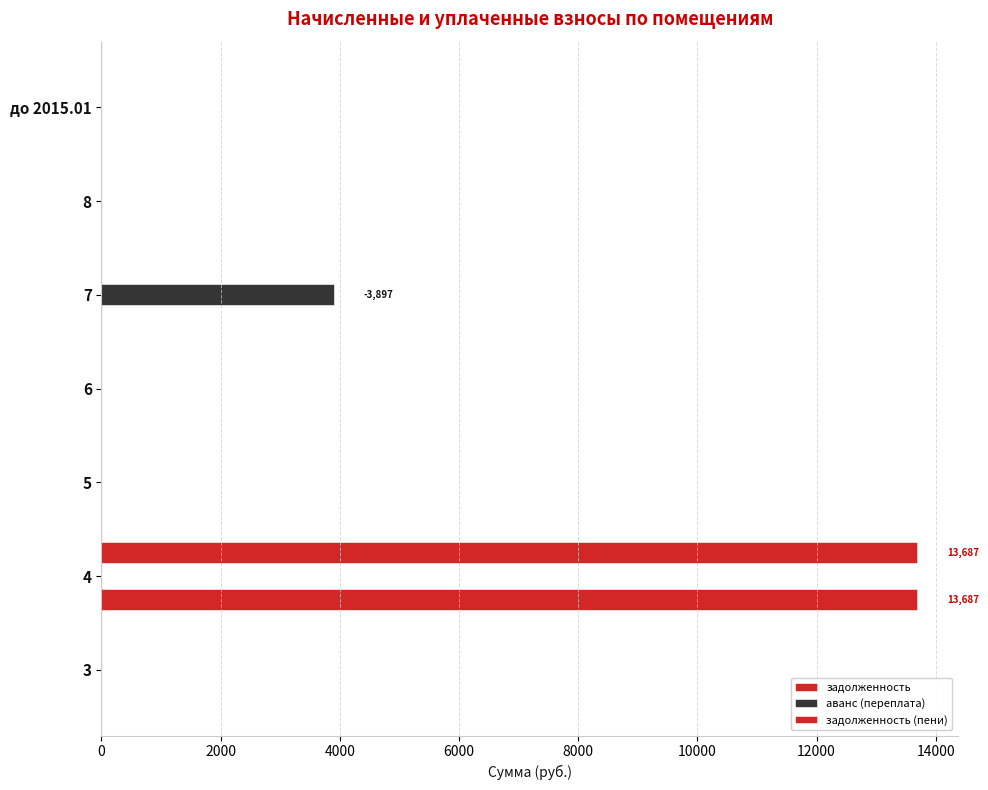

Which series has the largest total across all categories?

задолженность